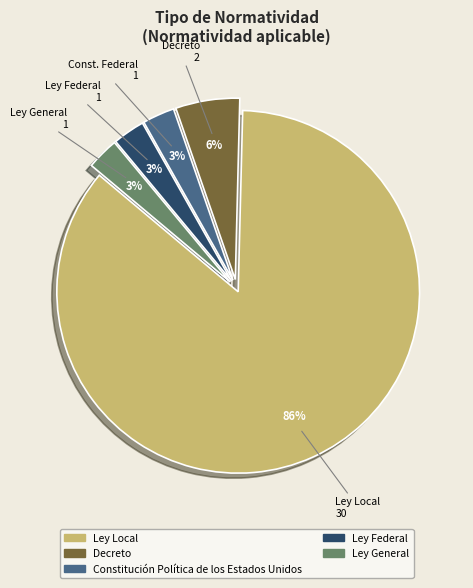

The Ley General slice represents 10% of the pie. True or false?

False